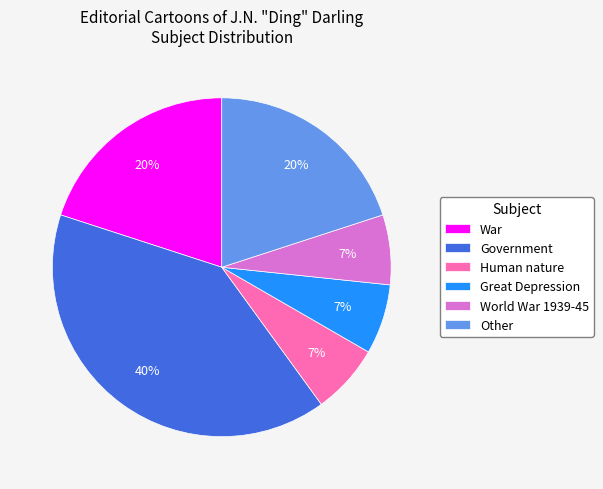

What is the largest slice in the pie chart?

Government